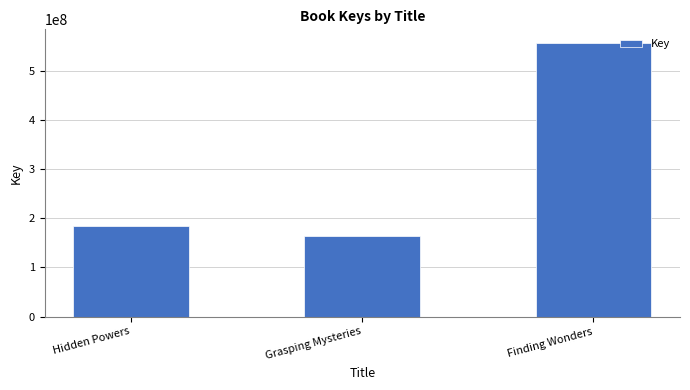

How many values are below 183814435?

1